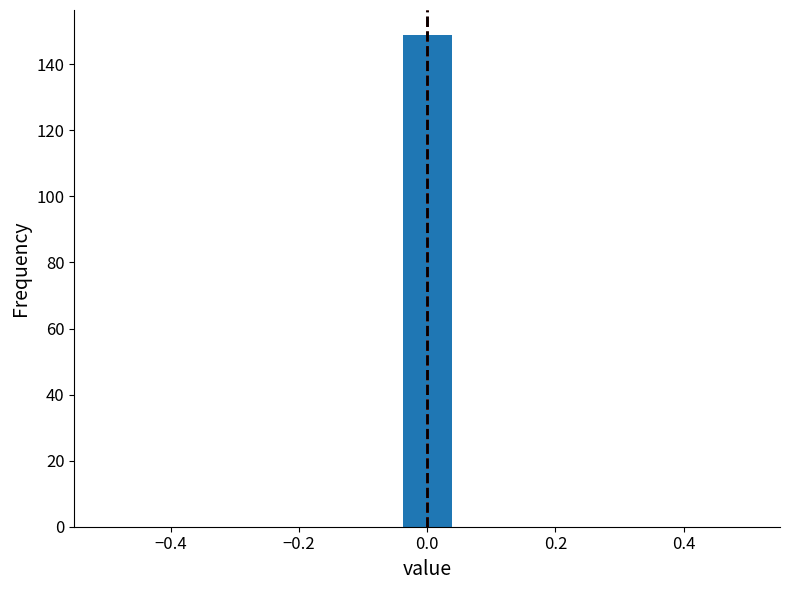

Read against the x-axis, roughly where is the centre of the tallest bar?

0.00